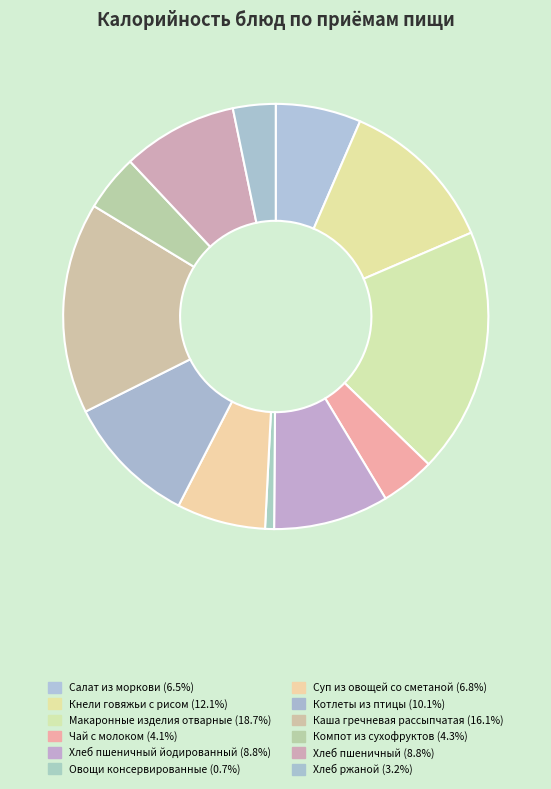

Count the number of slices in the pie.

12